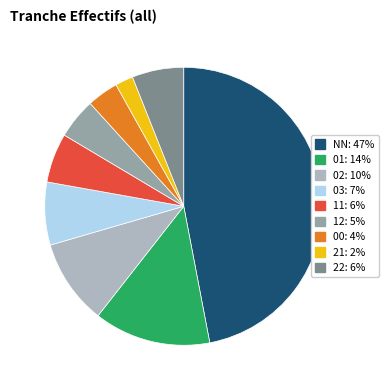

True or false: NN accounts for 47% of the total.

True